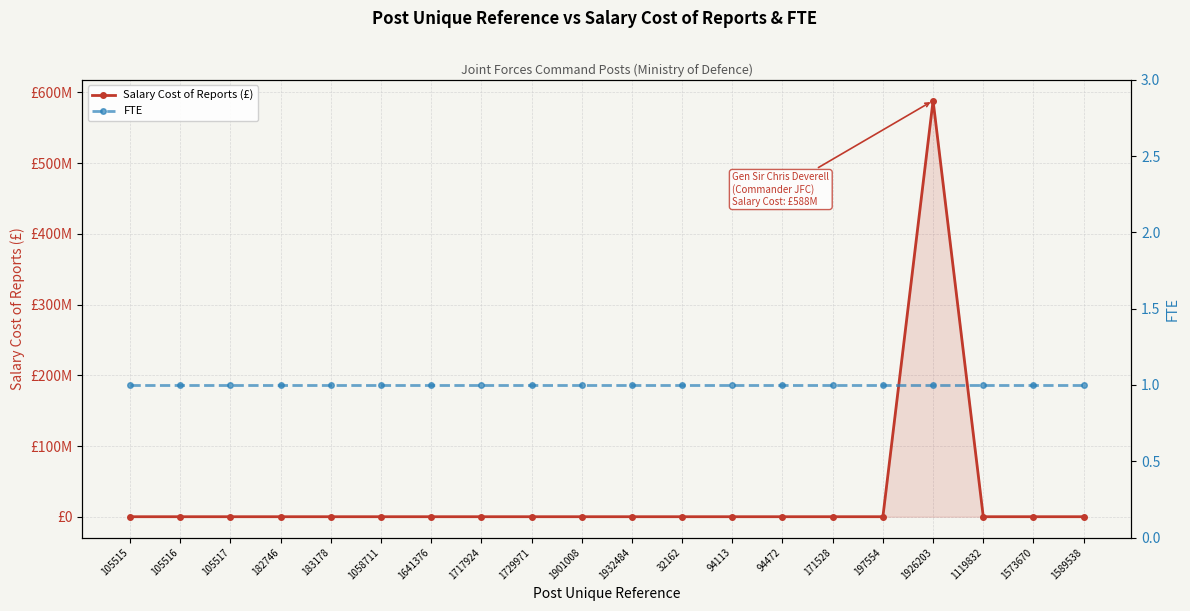

How many values in Salary Cost of Reports (£) are above zero?

1